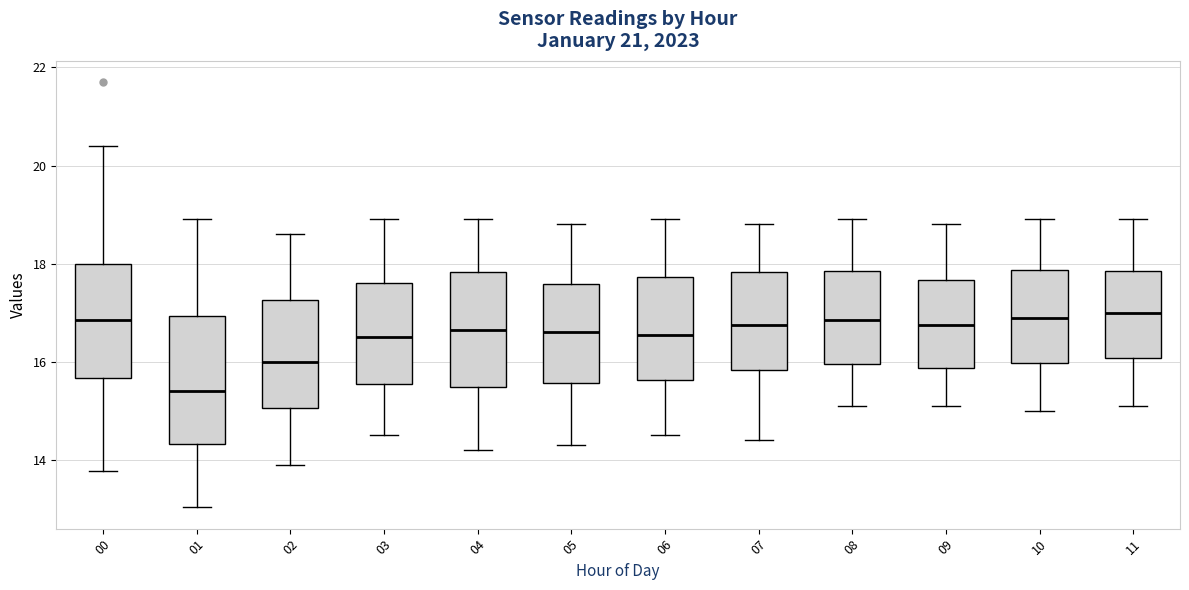

Reading left to right, read every box against the y-axis: the position of its median line, the range the box covers, and the ends of its whiskers. The values are not printed on the chart, so give them approximately, as read against the axis.

00: median 16.8, box 15.6 to 18.0, whiskers 13.8 to 20.4
01: median 15.4, box 14.4 to 17.0, whiskers 13.0 to 19.0
02: median 16.0, box 15.0 to 17.2, whiskers 14.0 to 18.6
03: median 16.6, box 15.6 to 17.6, whiskers 14.6 to 19.0
04: median 16.6, box 15.4 to 17.8, whiskers 14.2 to 19.0
05: median 16.6, box 15.6 to 17.6, whiskers 14.4 to 18.8
06: median 16.6, box 15.6 to 17.8, whiskers 14.6 to 19.0
07: median 16.8, box 15.8 to 17.8, whiskers 14.4 to 18.8
08: median 16.8, box 16.0 to 17.8, whiskers 15.2 to 19.0
09: median 16.8, box 15.8 to 17.6, whiskers 15.2 to 18.8
10: median 17.0, box 16.0 to 17.8, whiskers 15.0 to 19.0
11: median 17.0, box 16.0 to 17.8, whiskers 15.2 to 19.0